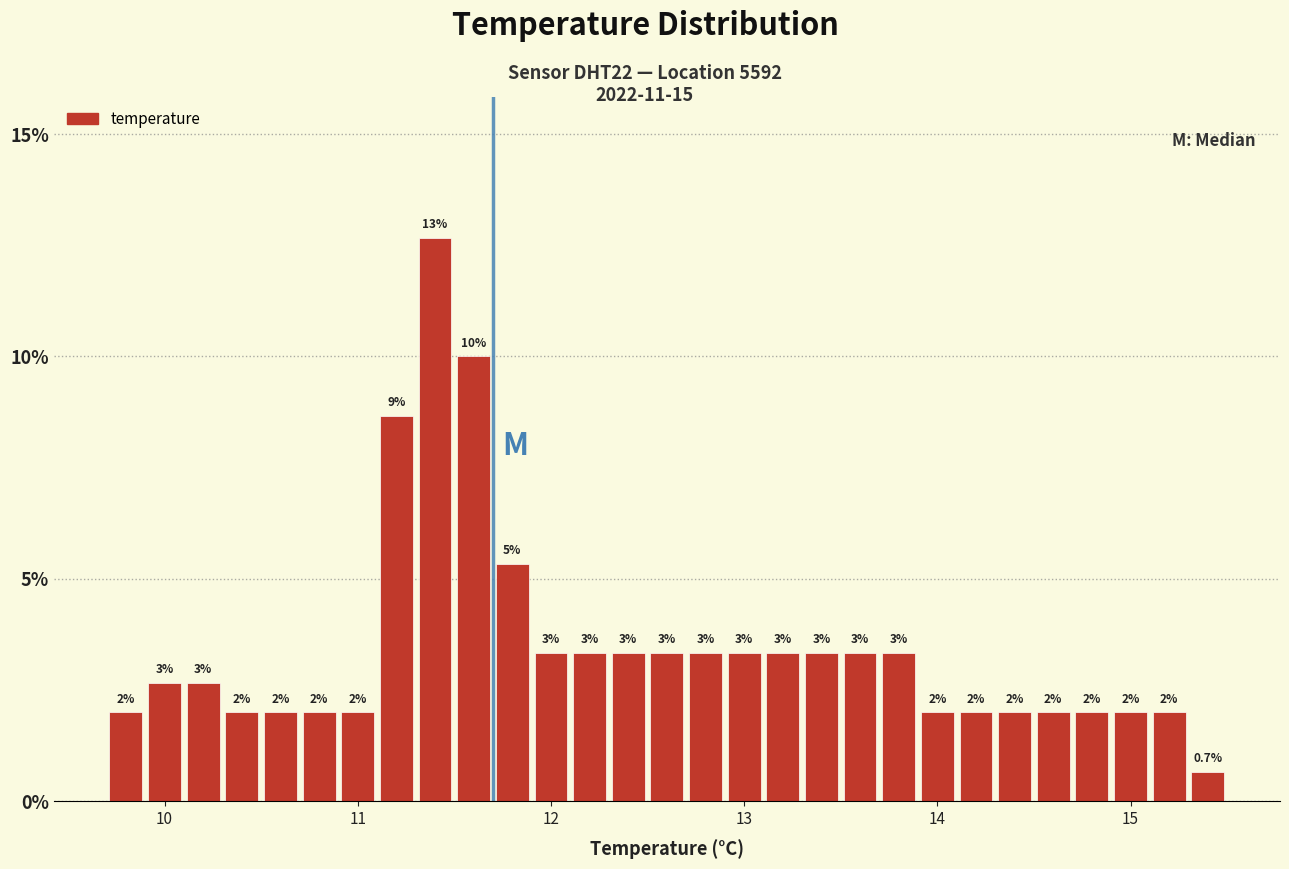

Read against the x-axis, roughly where is the centre of the tallest bar?

11.4